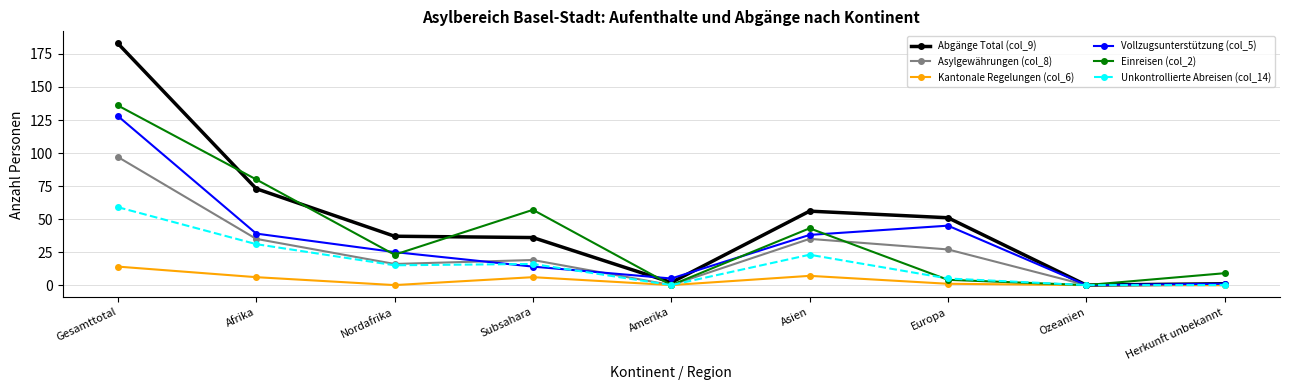

What is the maximum value shown in the chart?

183